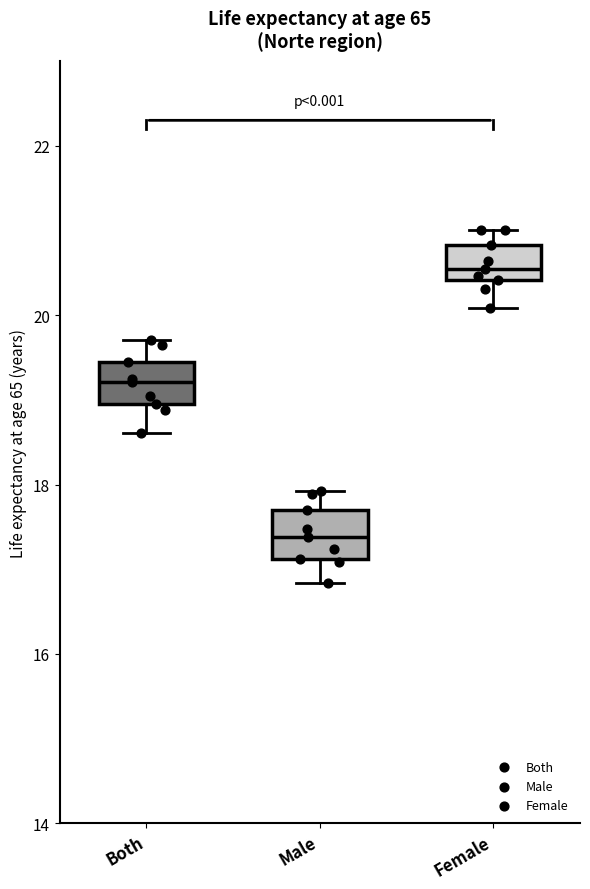

Which box has the highest median line?

Female